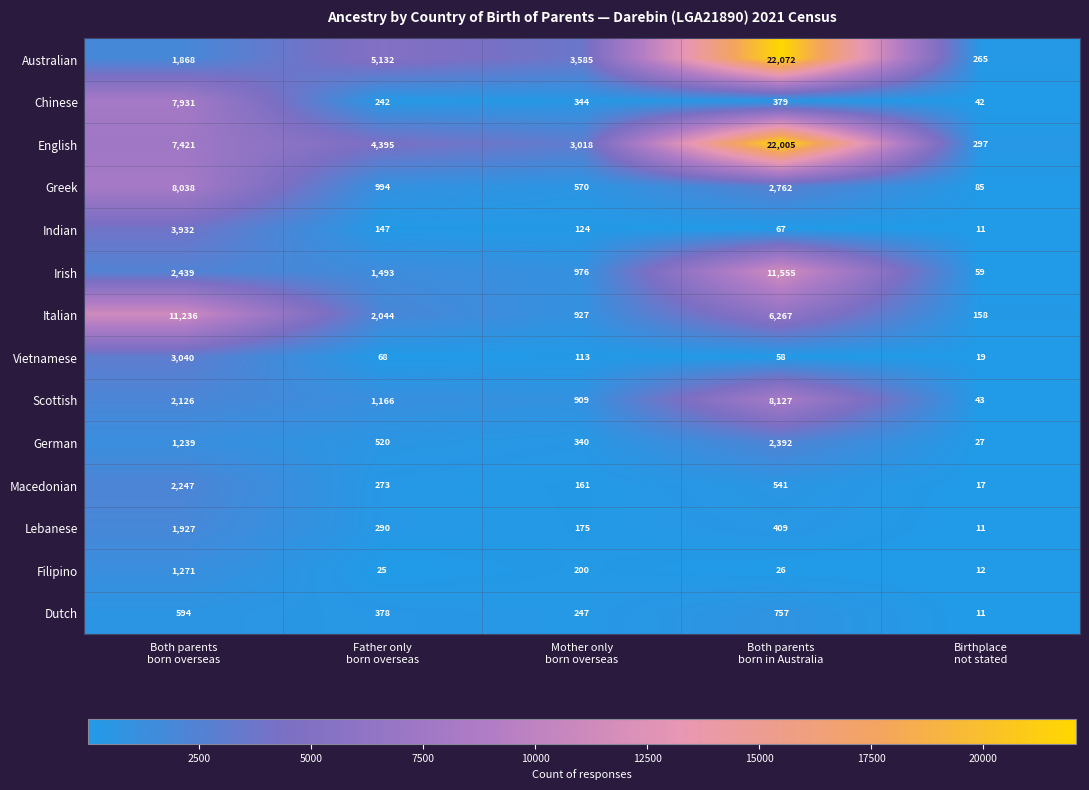

Which series has the largest range (max minus min)?

Australian